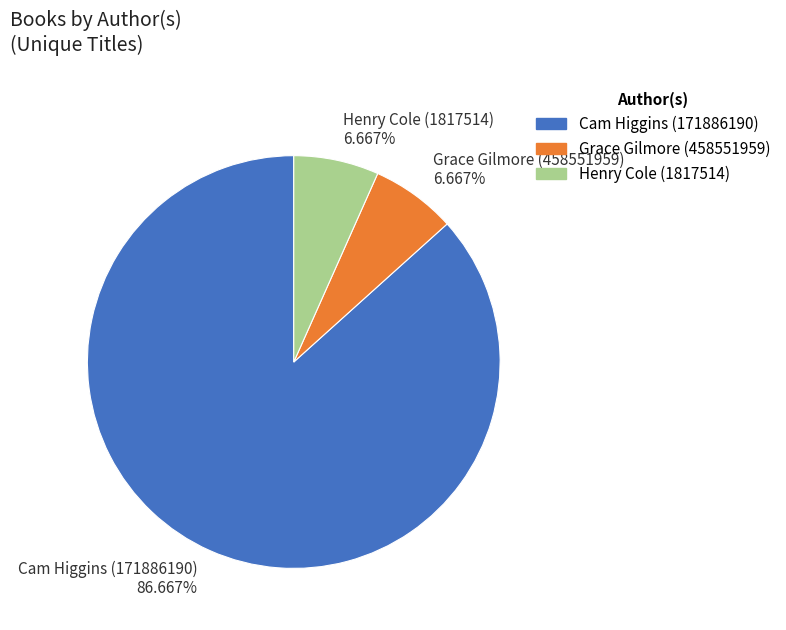

What portion of the pie excludes Henry Cole (1817514)?

93.3%